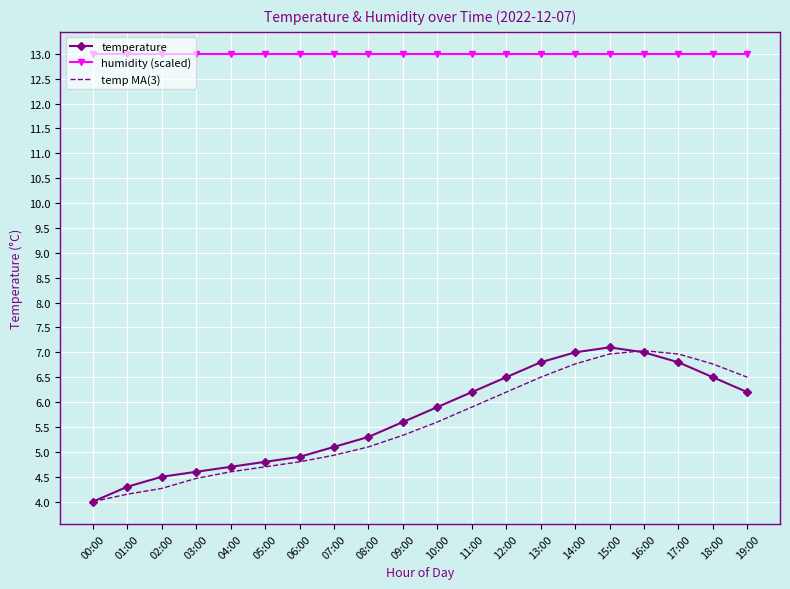

What position from the right is 19:00?

1